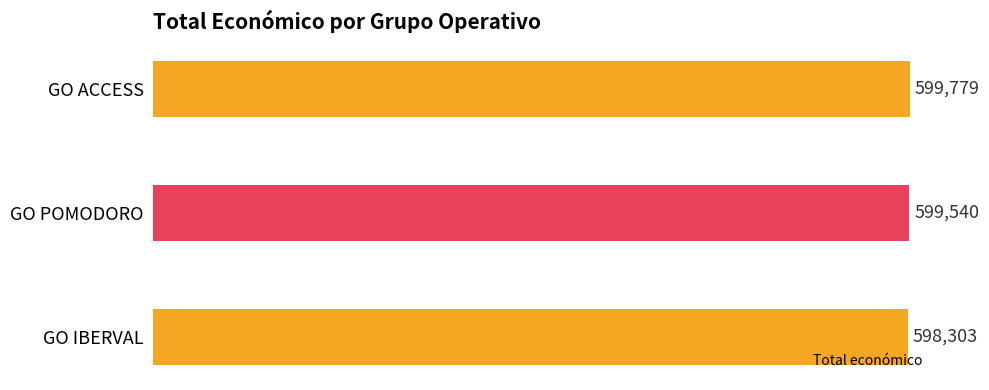

The value at GO POMODORO is 140689. True or false?

False